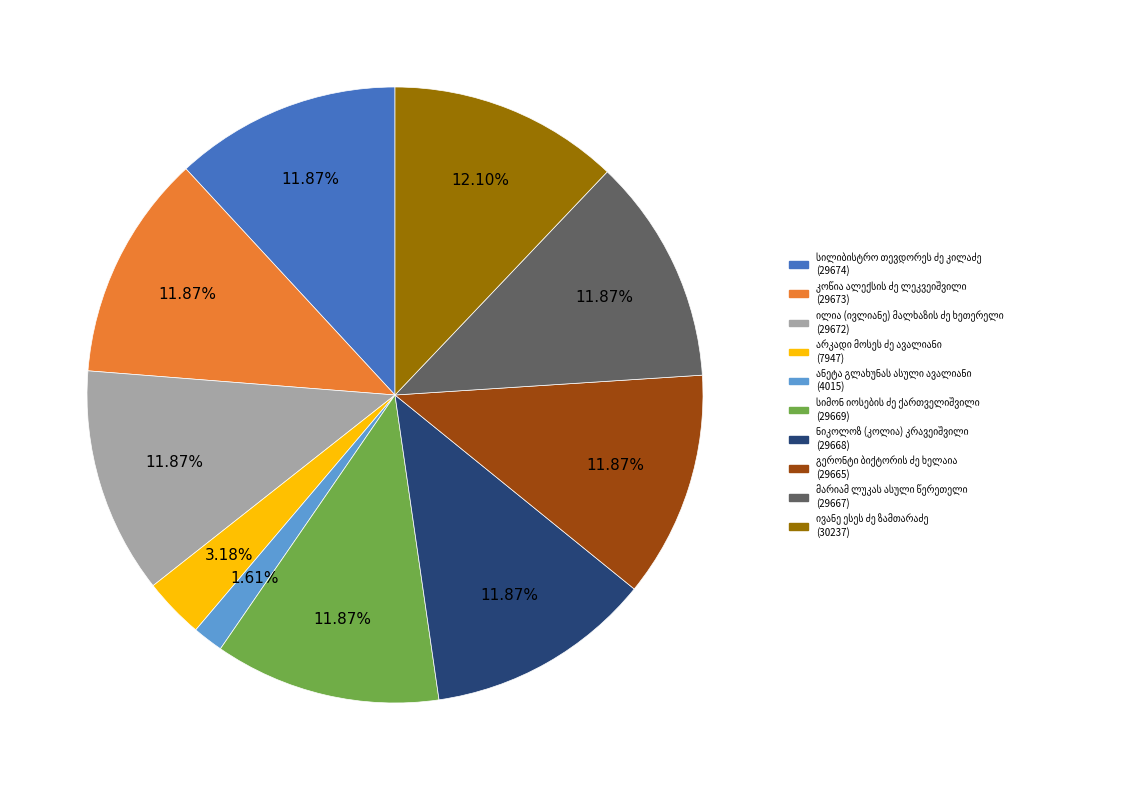

Does any single category account for the majority?

No